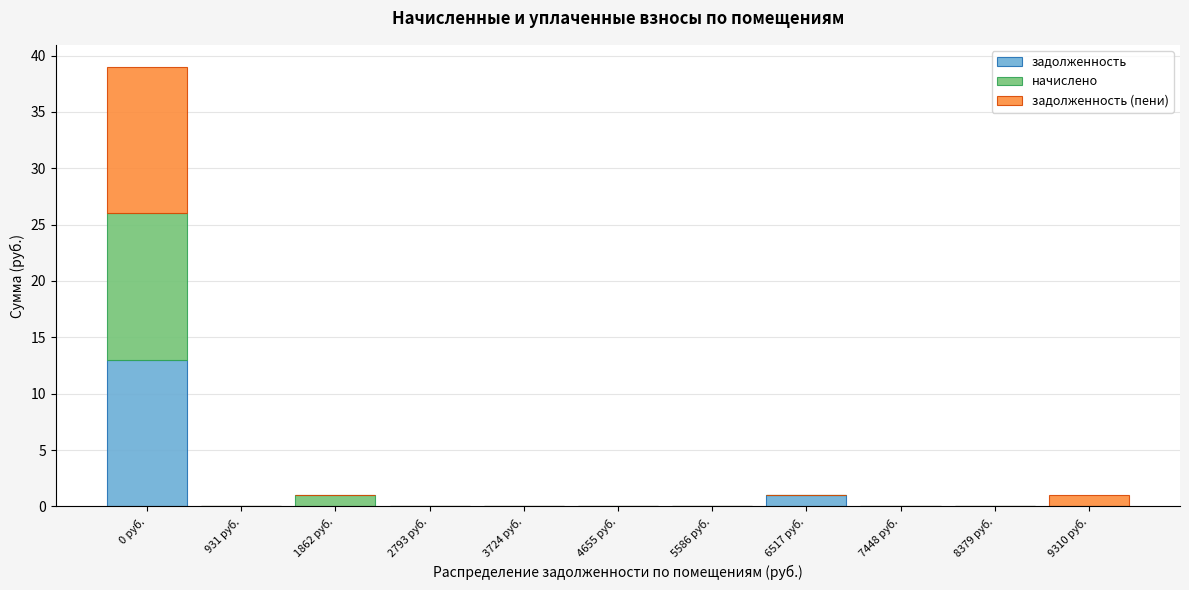

What is the highest value of the задолженность series?

13